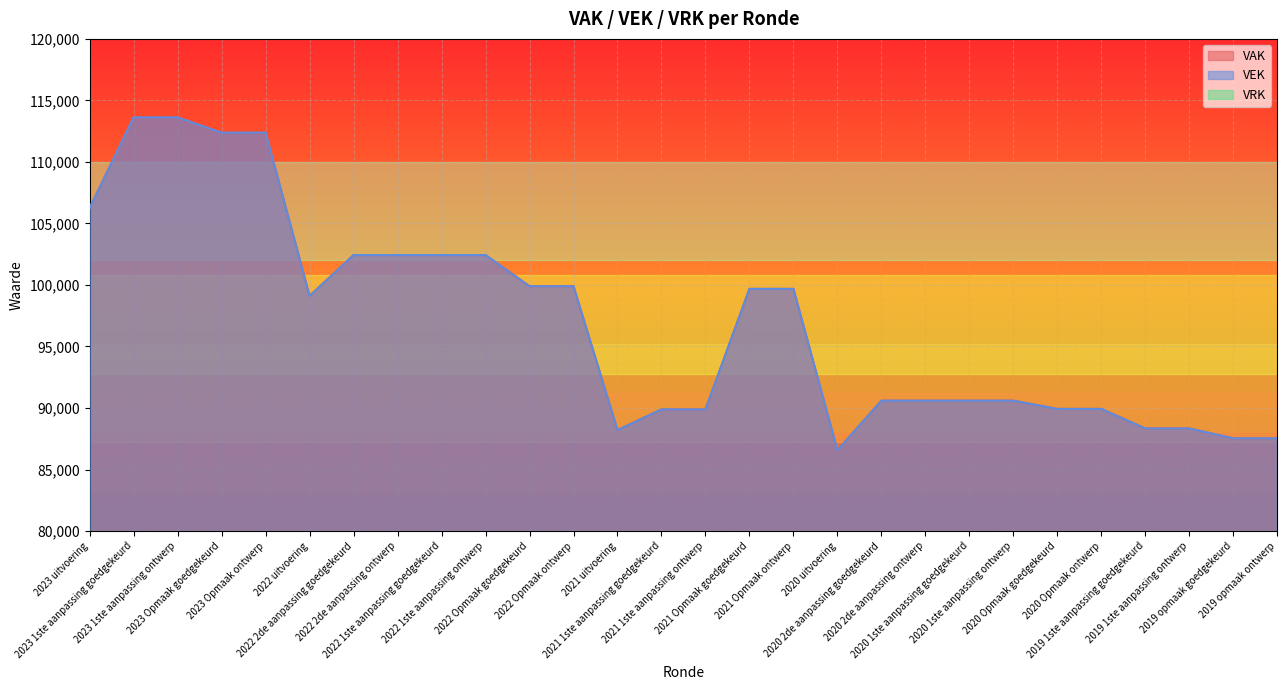

Count the number of categories in the chart.

28